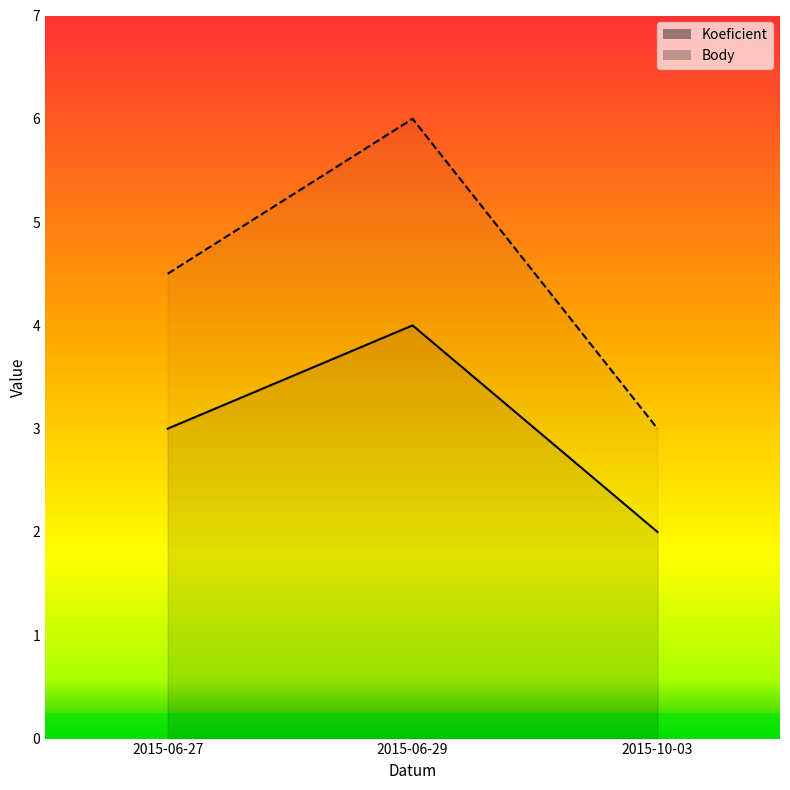

What are all the series names shown in the legend?

Koeficient, Body